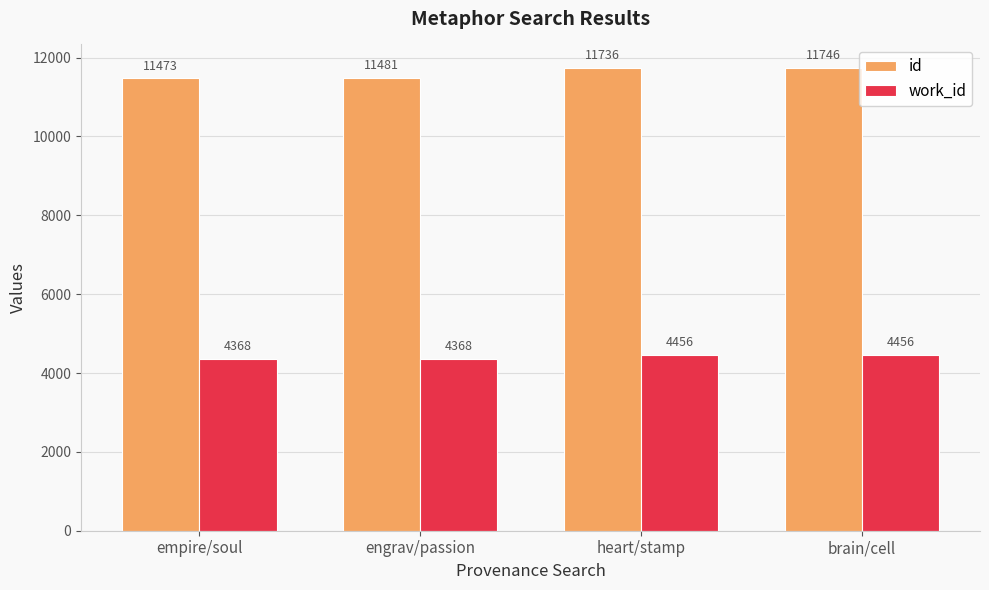

The work_id series shows 7741 at brain/cell. True or false?

False